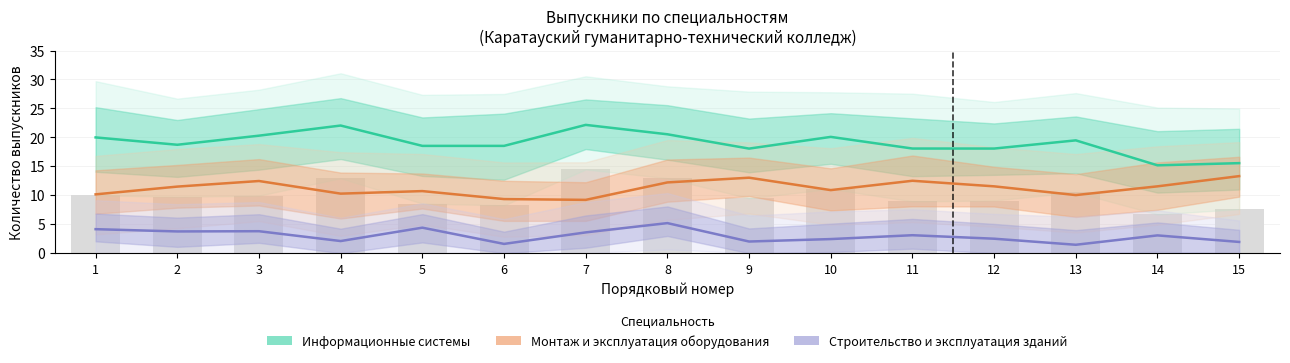

At which category is the sum across all series the highest?

8